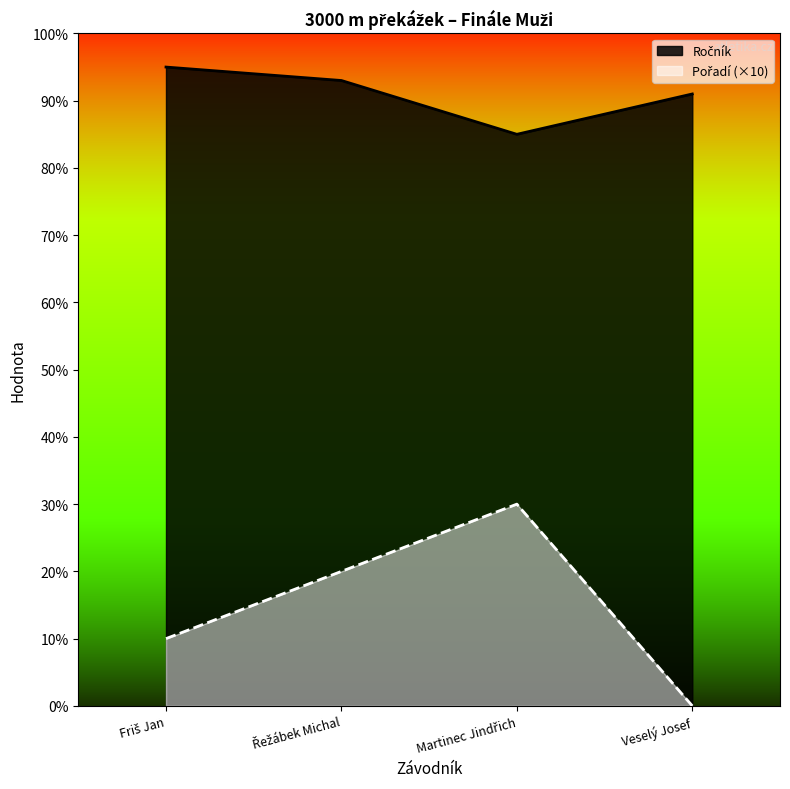

True or false: Ročník and Pořadí intersect in this chart.

False